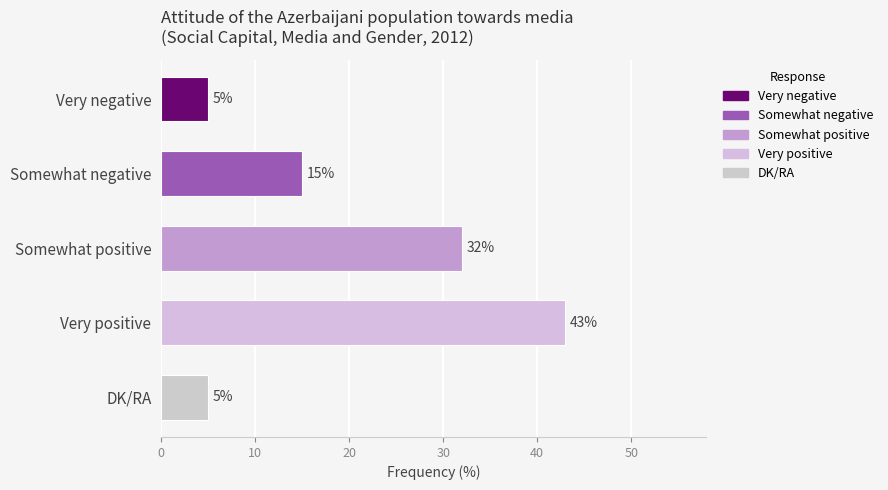

Where is the data nearest to the value 24?

Somewhat positive